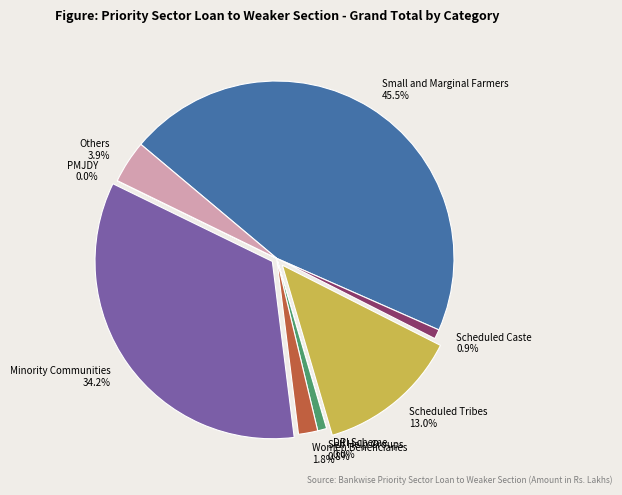

Which category has the biggest portion of the pie?

Small and Marginal Farmers